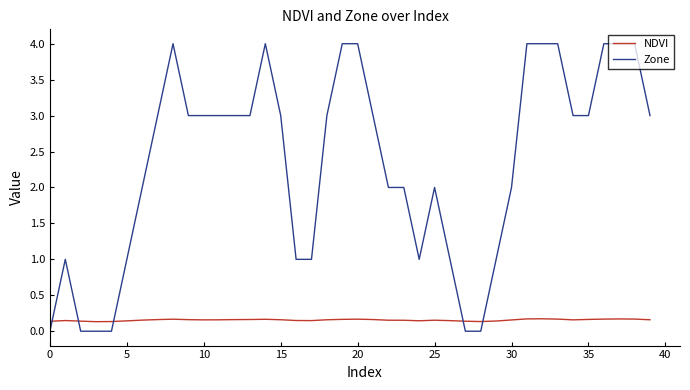

Rank the series by their maximum value, from lowest to highest.

NDVI, Zone